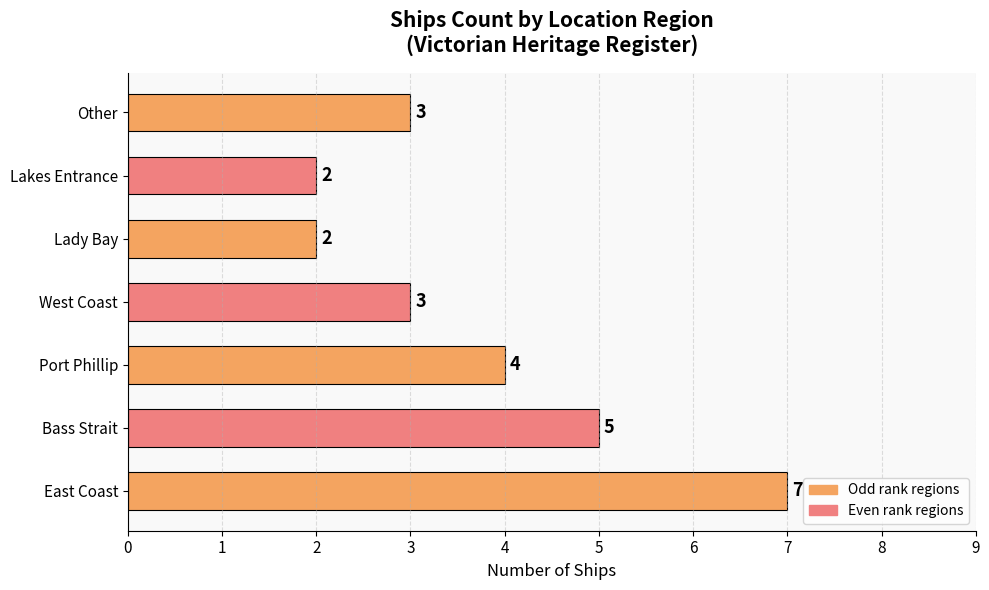

How many values are between 2 and 5?

6